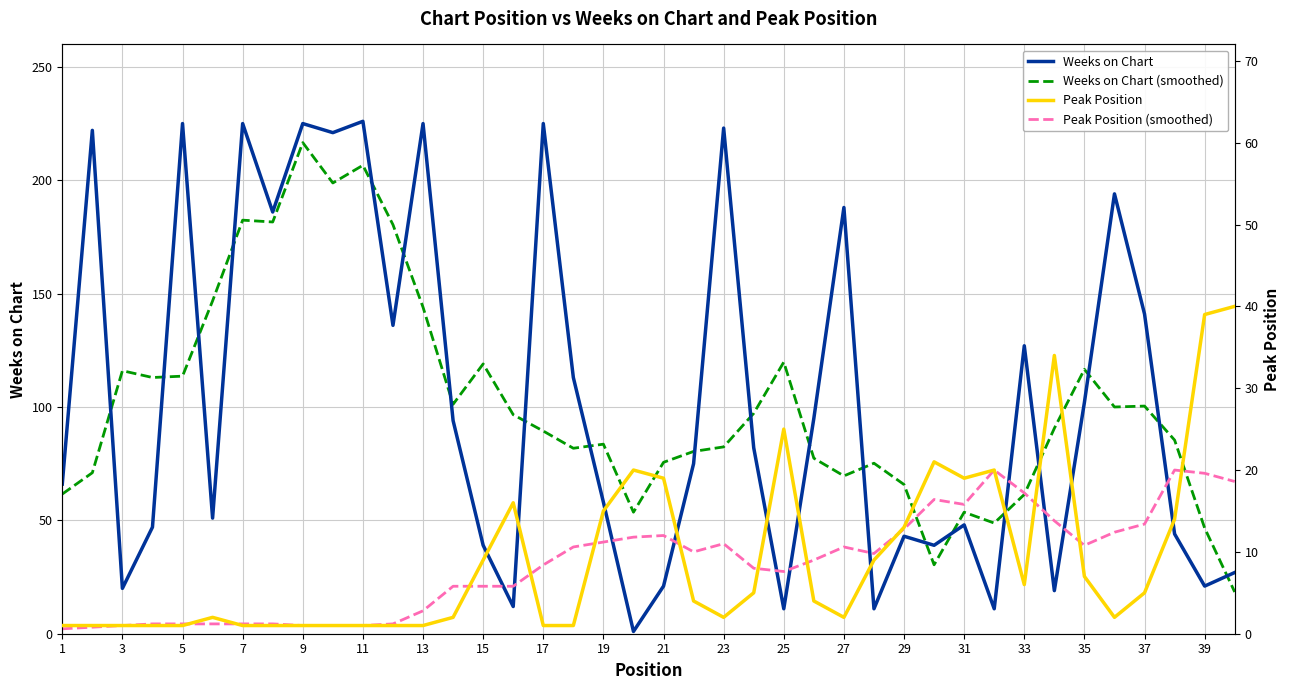

True or false: Weeks on Chart and Weeks on Chart (smoothed) intersect in this chart.

True